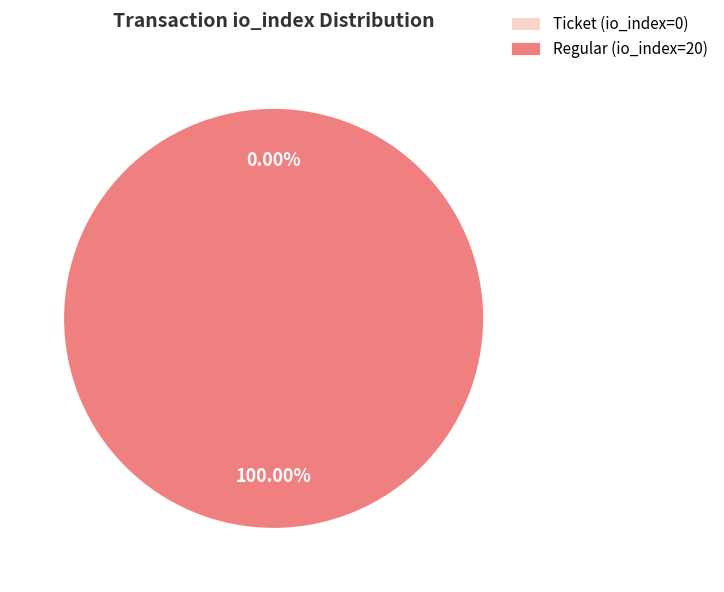

Which category accounts for the majority?

Regular (io_index=20)